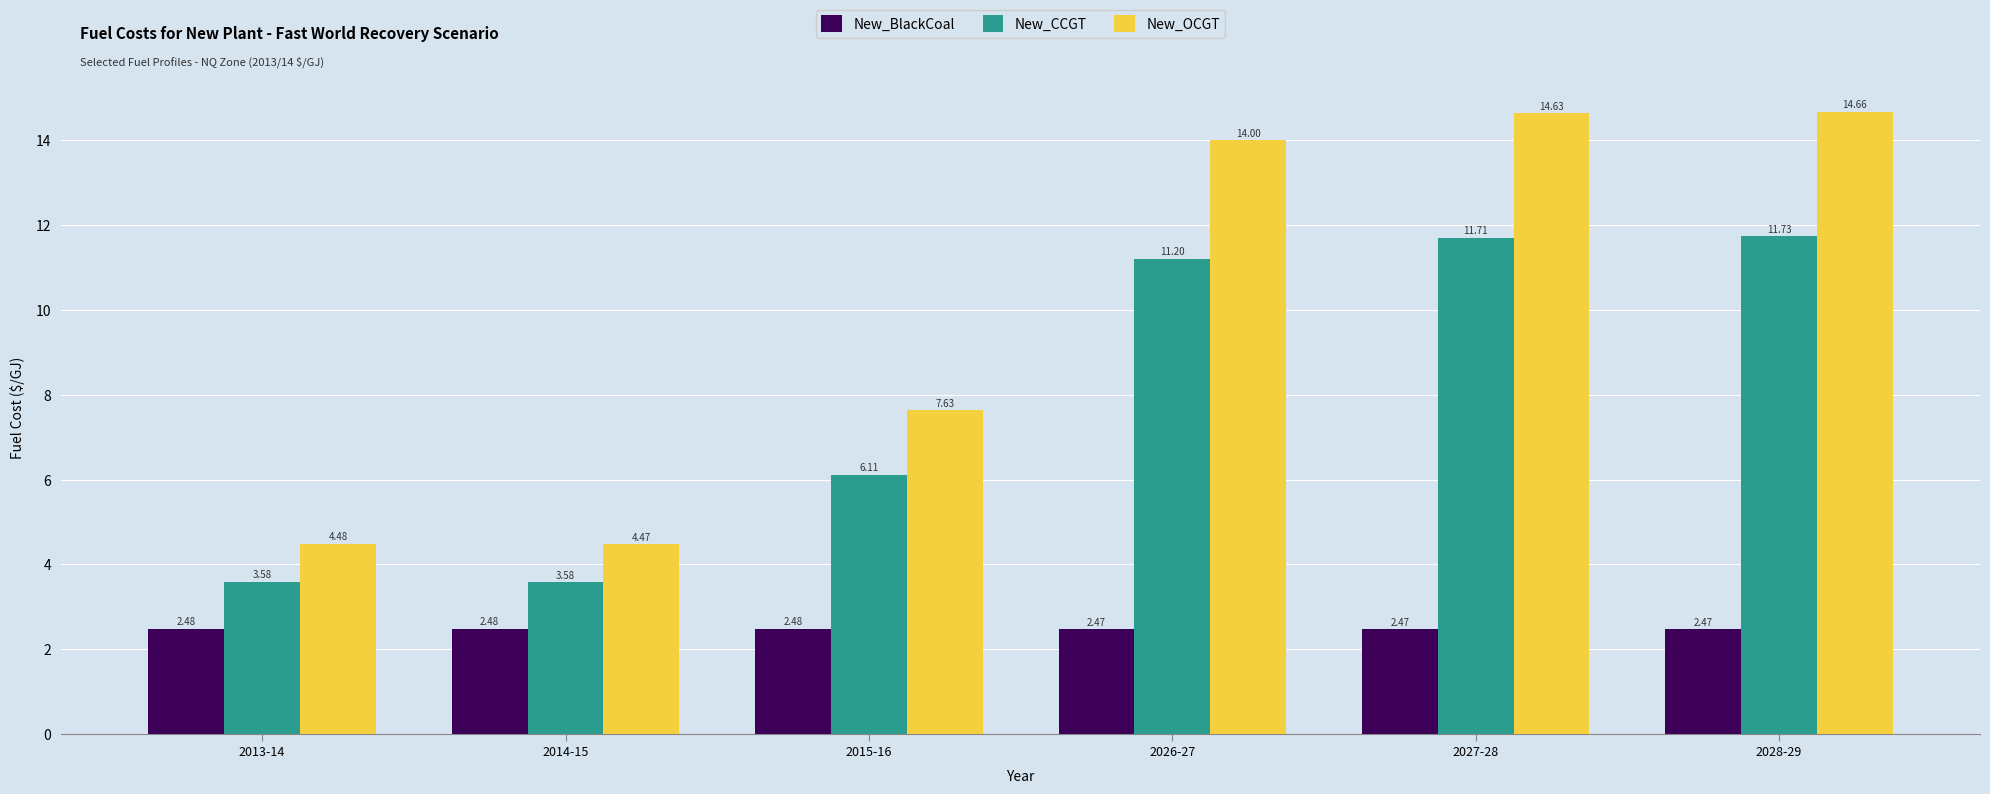

At which label is New_CCGT closest to 7?

2015-16